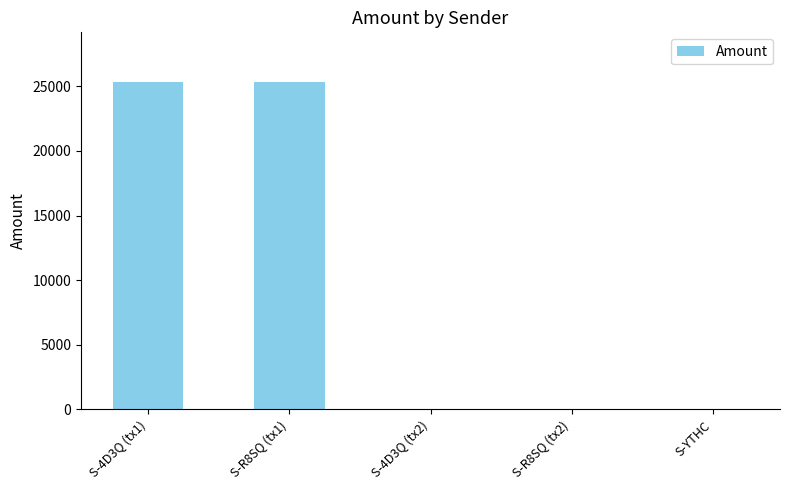

What is the maximum value shown in the chart?

25368.9